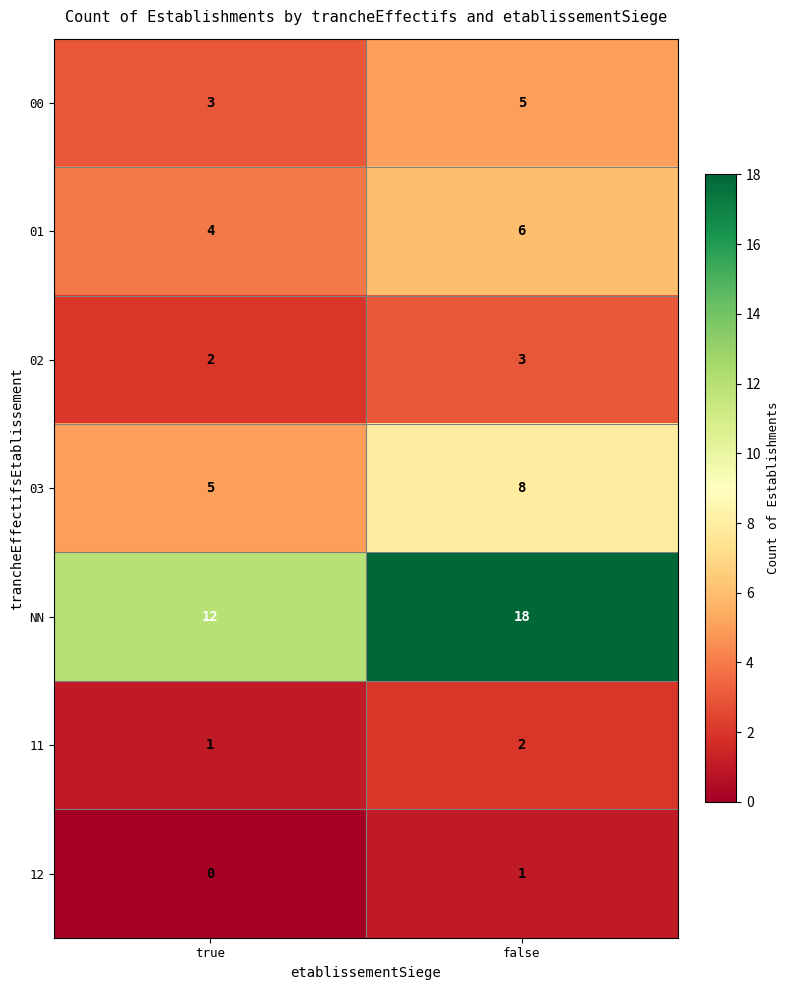

Count the number of data series in this chart.

7